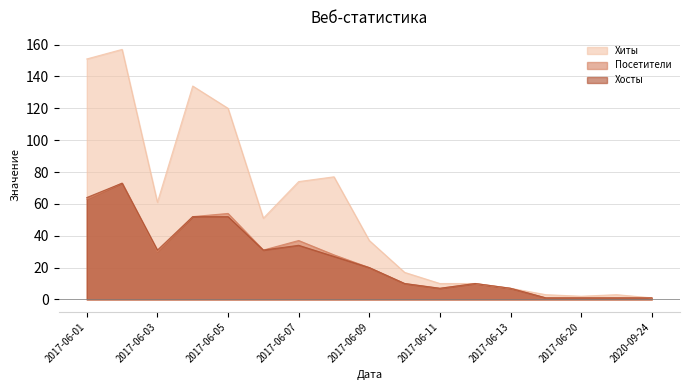

What are all the series names shown in the legend?

Хиты, Посетители, Хосты